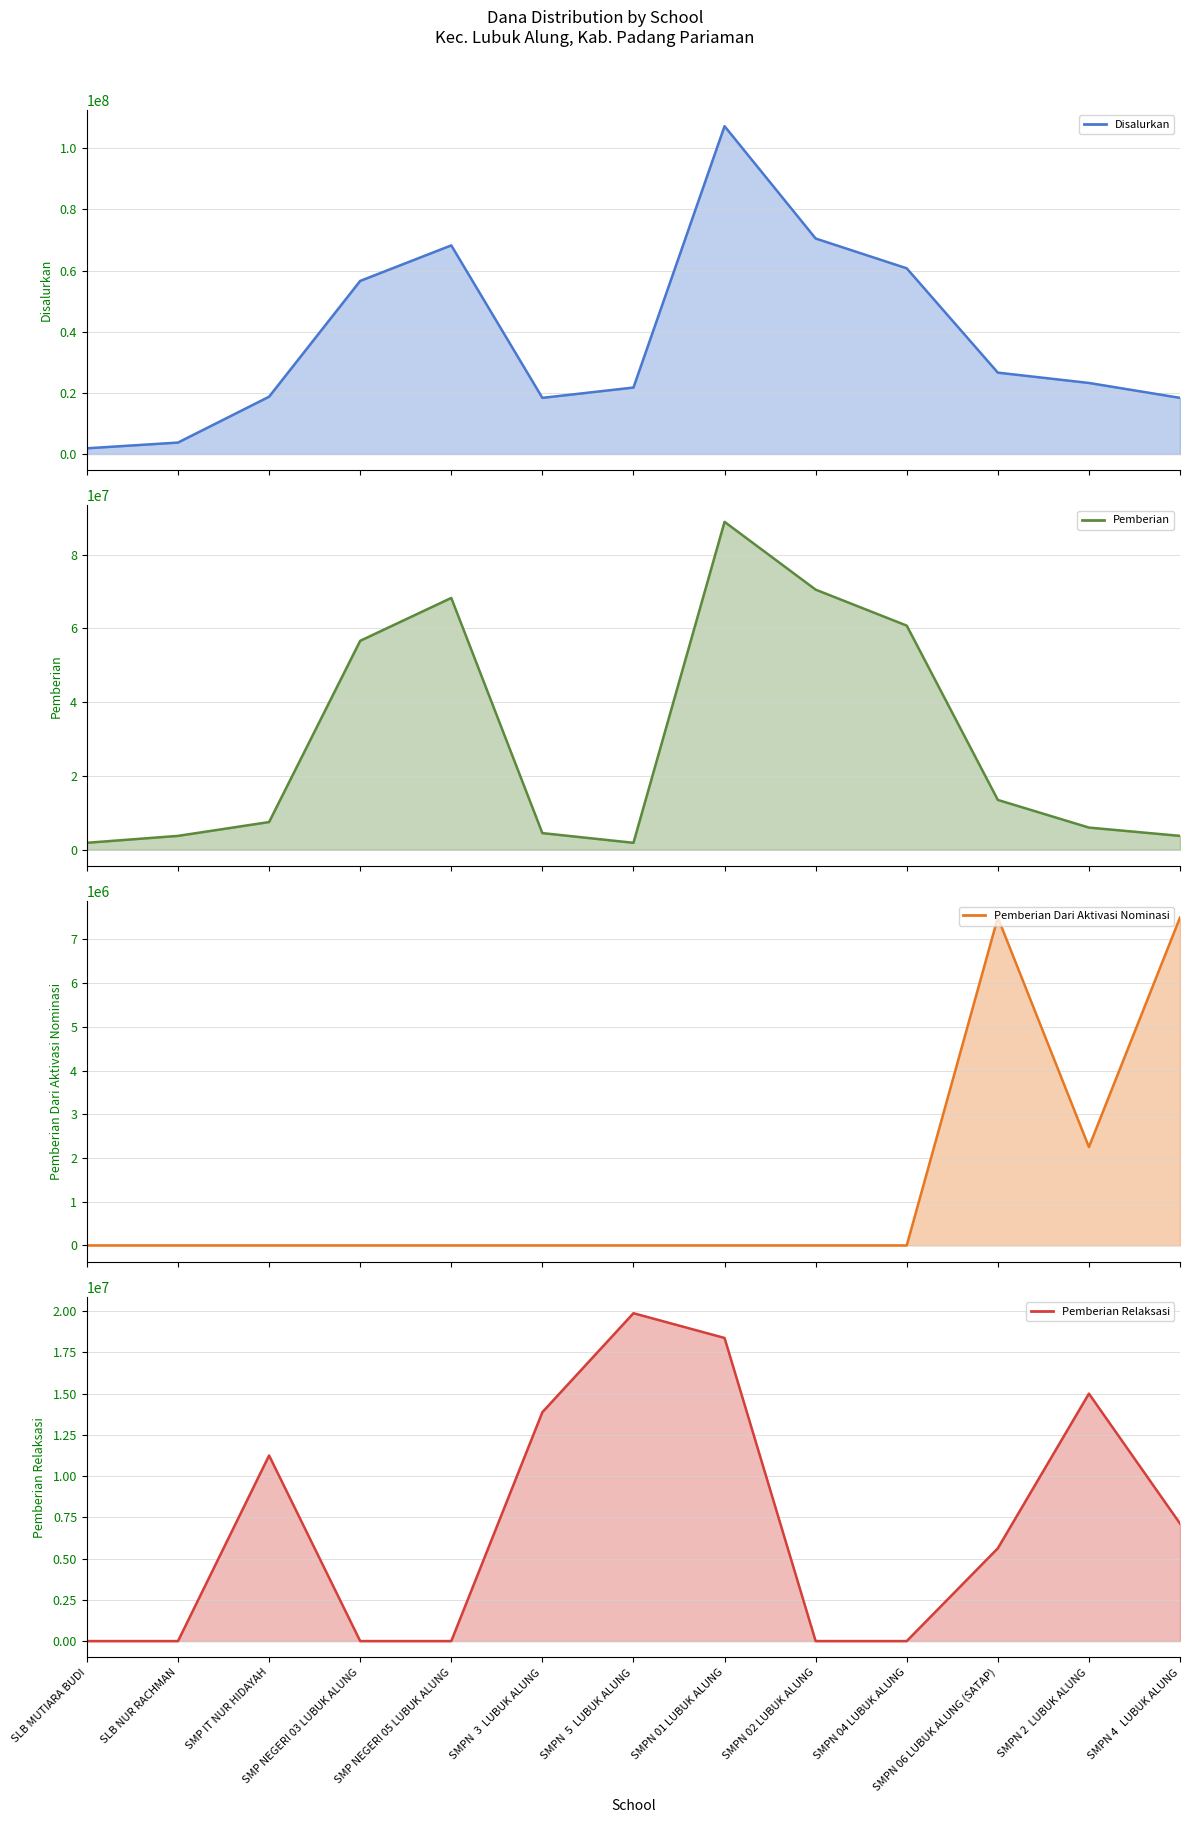

List the labels in order of Pemberian Relaksasi (line) value, largest first.

SMPN  5  LUBUK ALUNG, SMPN 01 LUBUK ALUNG, SMPN 2  LUBUK ALUNG, SMPN  3  LUBUK ALUNG, SMP IT NUR HIDAYAH, SMPN 4   LUBUK ALUNG, SMPN 06 LUBUK ALUNG (SATAP), SLB MUTIARA BUDI, SLB NUR RACHMAN, SMP NEGERI 03 LUBUK ALUNG, SMP NEGERI 05 LUBUK ALUNG, SMPN 02 LUBUK ALUNG, SMPN 04 LUBUK ALUNG